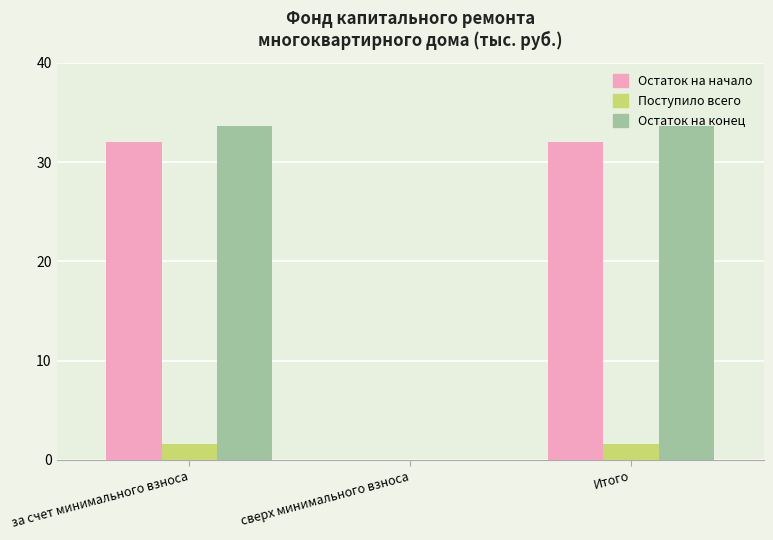

What is the greatest value displayed?

33.6